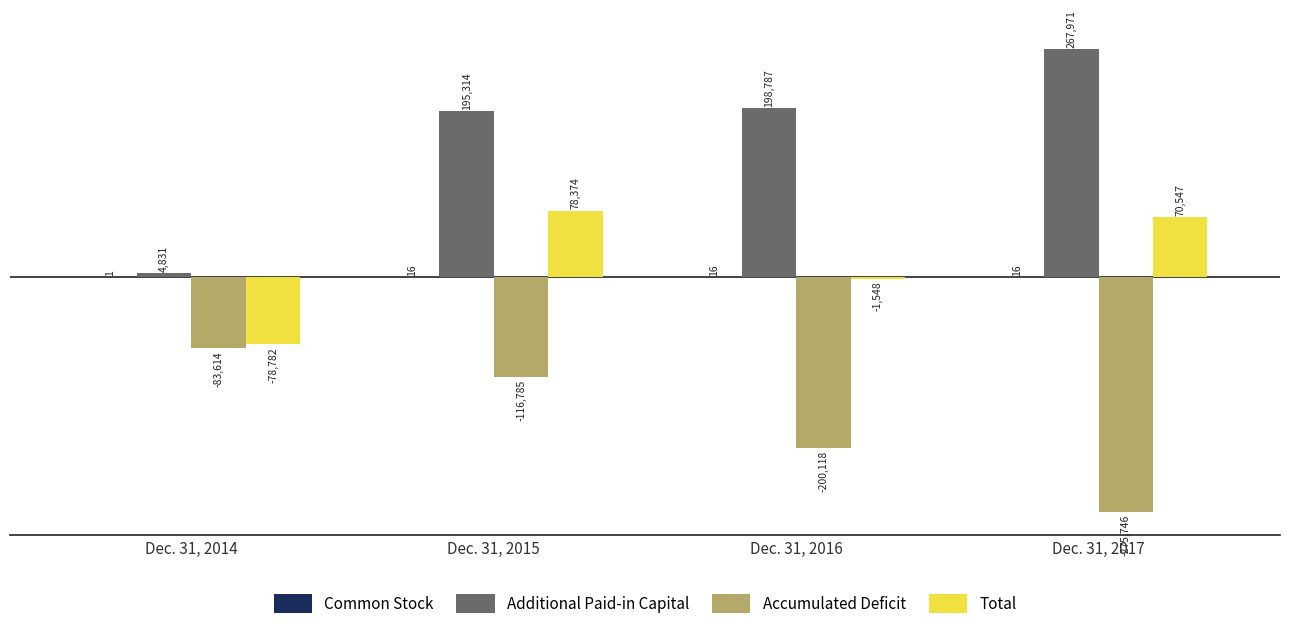

What is the total value across all series at Dec. 31, 2014?

-157564